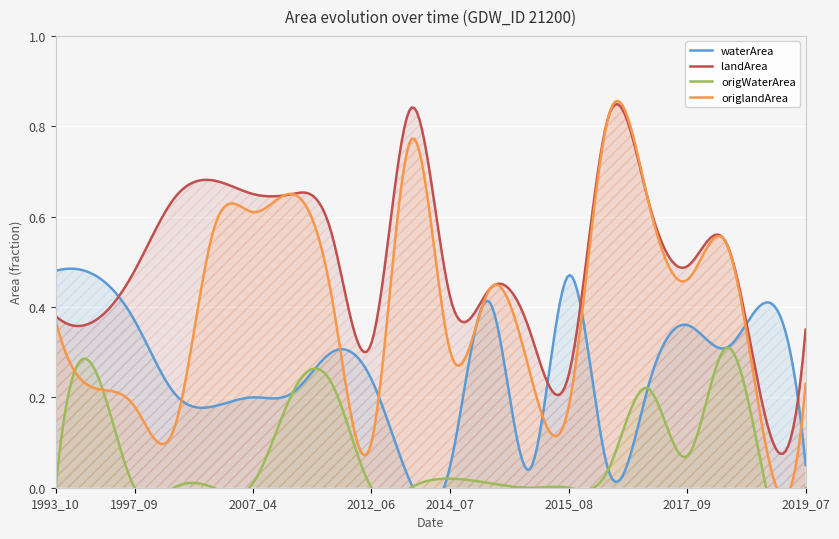

Reading left to right, list all the values displayed in this chart.

waterArea: 2014_07=0.1	2019_07=0.1	2012_06=0.2	2015_07=0.0	2003_10=0.2	2015_01=0.4	2003_02=0.2	2012_10=0.0	1993_10=0.5	2012_01=0.3	1997_09=0.4	1995_03=0.5	2017_09=0.4	2007_04=0.2	2015_08=0.5	2018_08=0.4	2009_02=0.2	2016_02=0.0	2016_03=0.2	2017_11=0.3
landArea: 2014_07=0.4	2019_07=0.3	2012_06=0.3	2015_07=0.3	2003_10=0.7	2015_01=0.4	2003_02=0.6	2012_10=0.8	1993_10=0.4	2012_01=0.6	1997_09=0.5	1995_03=0.4	2017_09=0.5	2007_04=0.7	2015_08=0.2	2018_08=0.1	2009_02=0.7	2016_02=0.8	2016_03=0.6	2017_11=0.5
origWaterArea: 2014_07=0.0	2019_07=0.0	2012_06=0.0	2015_07=0.0	2003_10=0.0	2015_01=0.0	2003_02=0.0	2012_10=0.0	1993_10=0.0	2012_01=0.2	1997_09=0.0	1995_03=0.3	2017_09=0.1	2007_04=0.0	2015_08=0.0	2018_08=0.0	2009_02=0.2	2016_02=0.0	2016_03=0.2	2017_11=0.3
origlandArea: 2014_07=0.3	2019_07=0.2	2012_06=0.1	2015_07=0.3	2003_10=0.6	2015_01=0.4	2003_02=0.1	2012_10=0.8	1993_10=0.4	2012_01=0.4	1997_09=0.2	1995_03=0.2	2017_09=0.5	2007_04=0.6	2015_08=0.2	2018_08=0.1	2009_02=0.7	2016_02=0.8	2016_03=0.6	2017_11=0.5